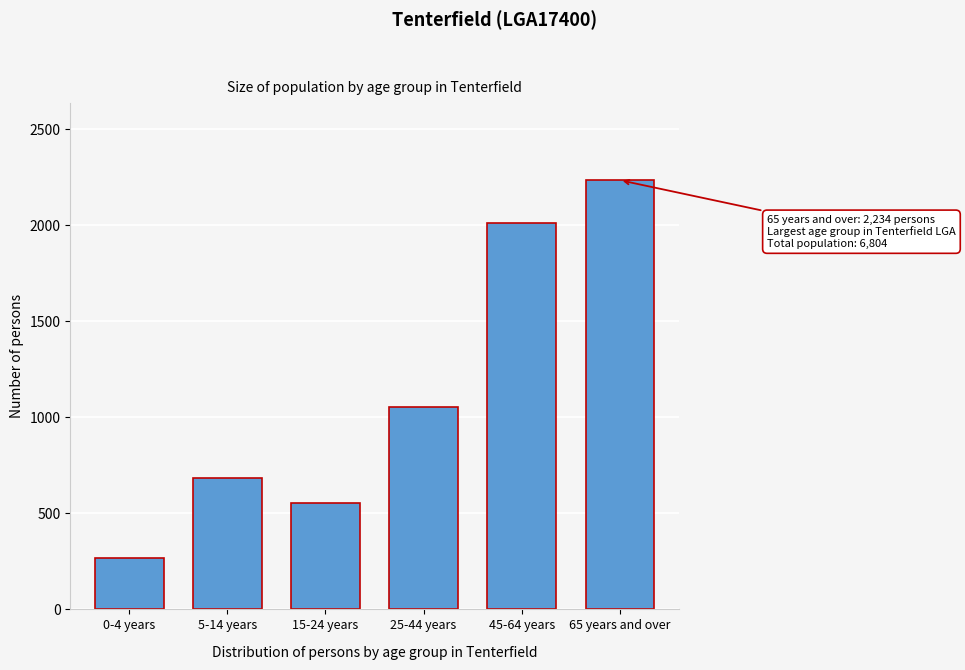

Reading right to left, list all the values displayed in this chart.

65 years and over=2234	45-64 years=2013	25-44 years=1052	15-24 years=555	5-14 years=685	0-4 years=265